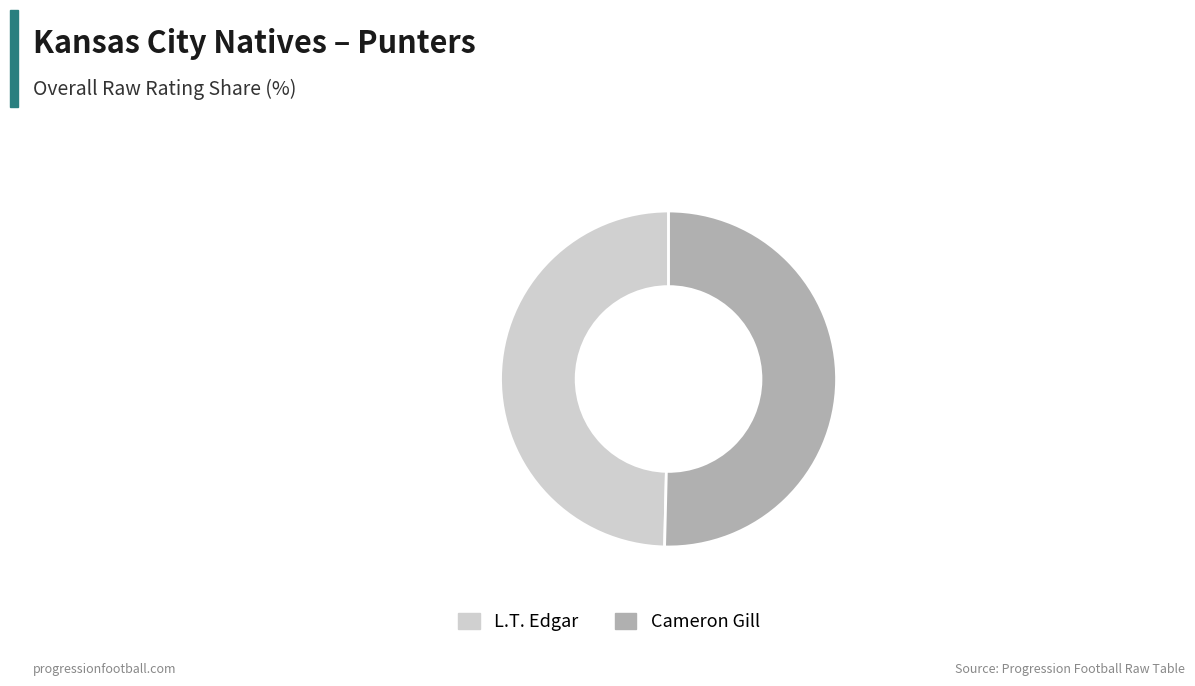

Between Cameron Gill and L.T. Edgar, which is larger?

Cameron Gill